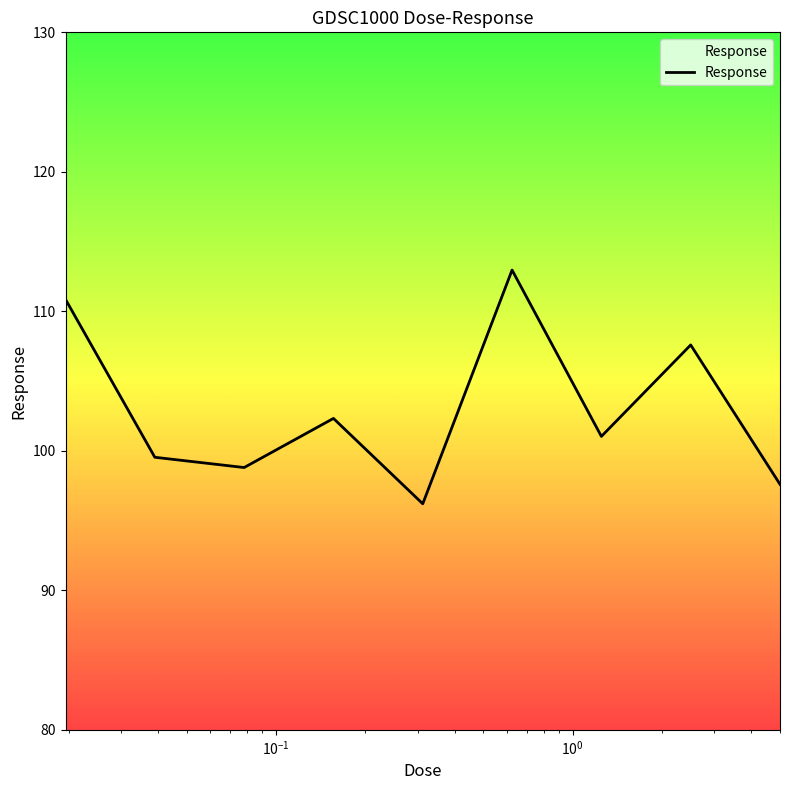

What is the minimum value shown in the chart?

96.2